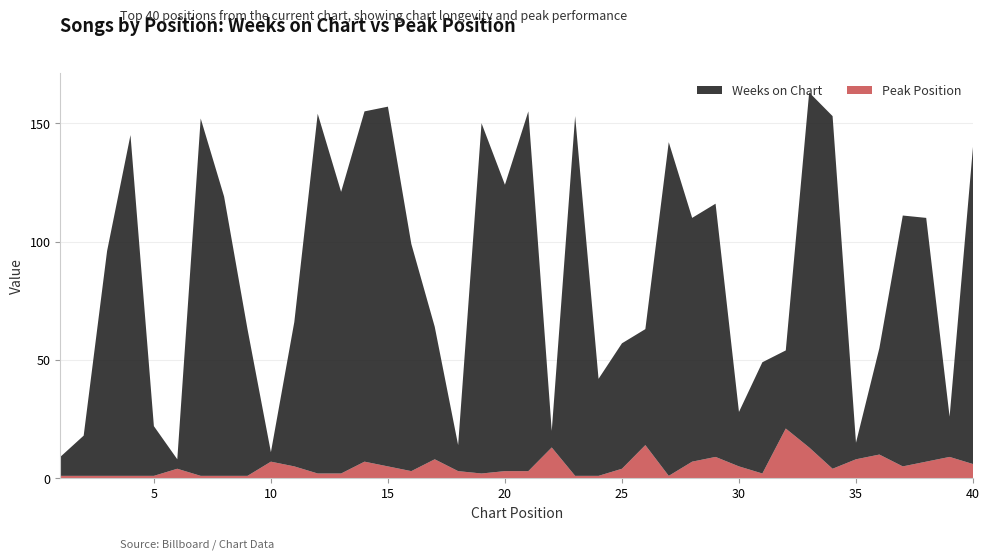

Reading right to left, transcribe all the data shown in this chart.

Weeks on Chart: 134	17	103	106	45	7	149	150	33	47	23	107	103	141	49	53	41	152	7	152	121	148	11	56	96	152	148	119	152	61	4	62	118	151	4	21	144	95	17	8
Peak Position: 6	9	7	5	10	8	4	13	21	2	5	9	7	1	14	4	1	1	13	3	3	2	3	8	3	5	7	2	2	5	7	1	1	1	4	1	1	1	1	1